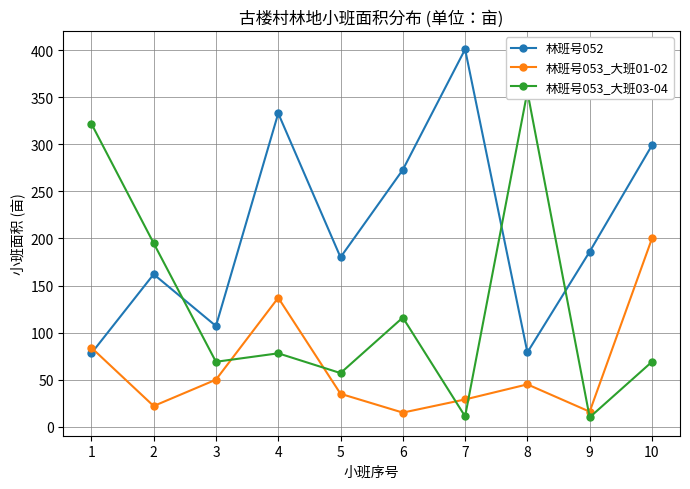

Is the value of 林班号053_大班01-02 at 3 greater than the value of 林班号052 at 1?

No